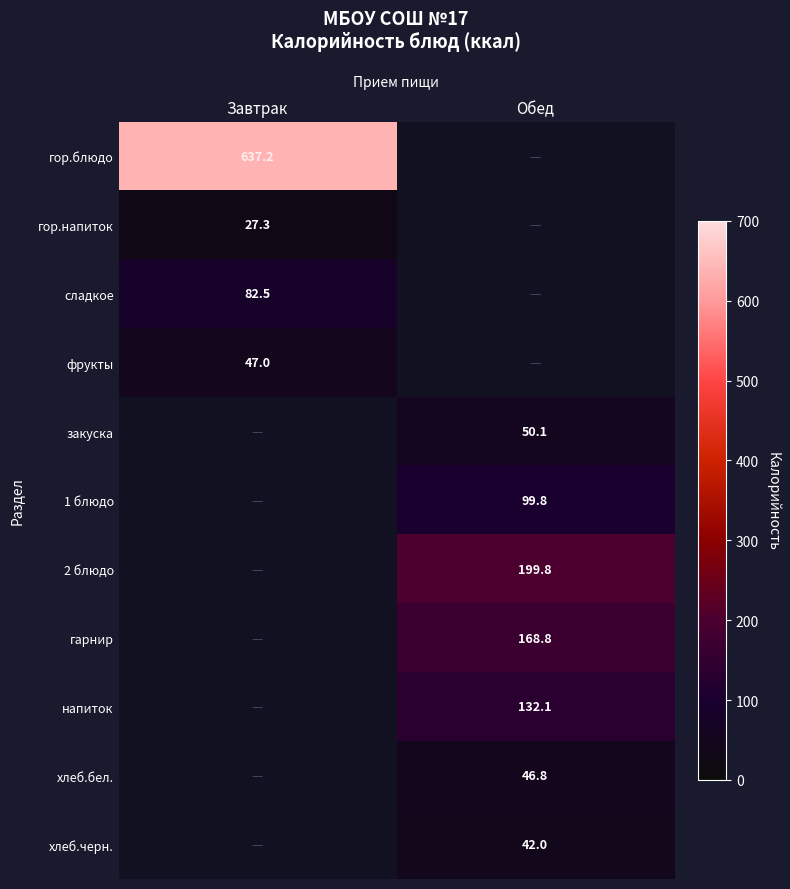

Is it true that гарнир equals 117.0 at Обед?

False